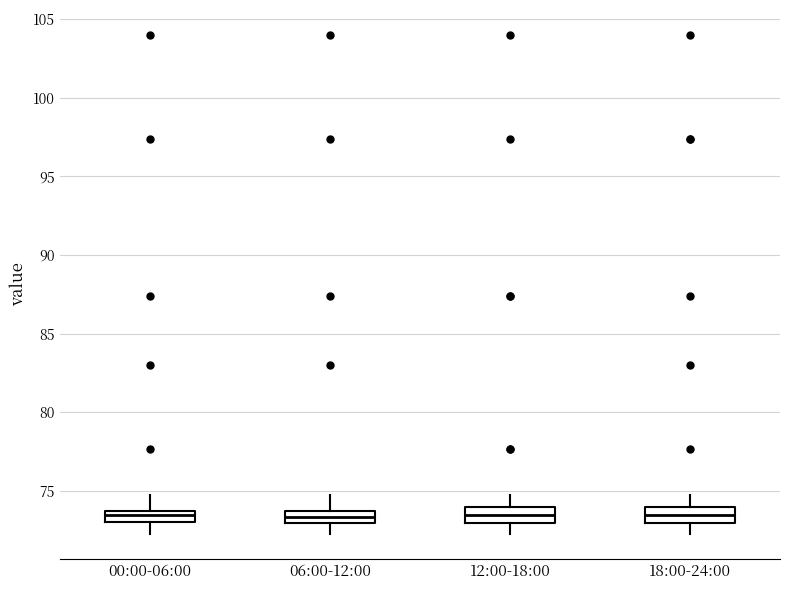

Where does the upper whisker of the box for 00:00-06:00 end on the y-axis? The values are not printed on the chart, so give them approximately, as read against the axis.

74.5